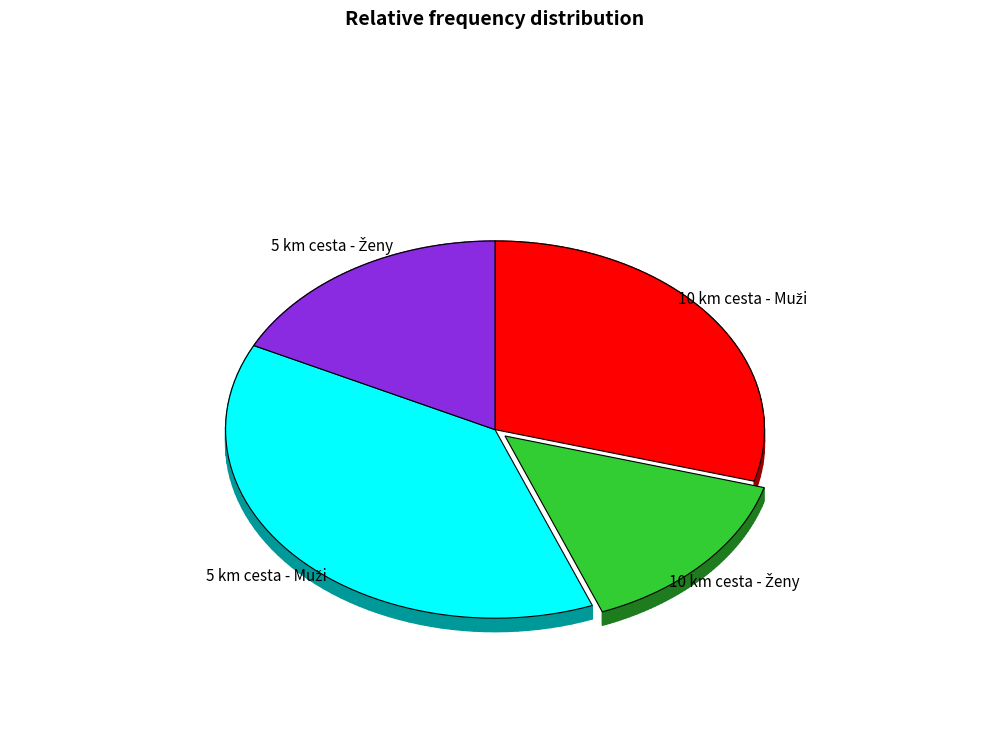

Is 10 km cesta - Muži the majority of the pie?

No